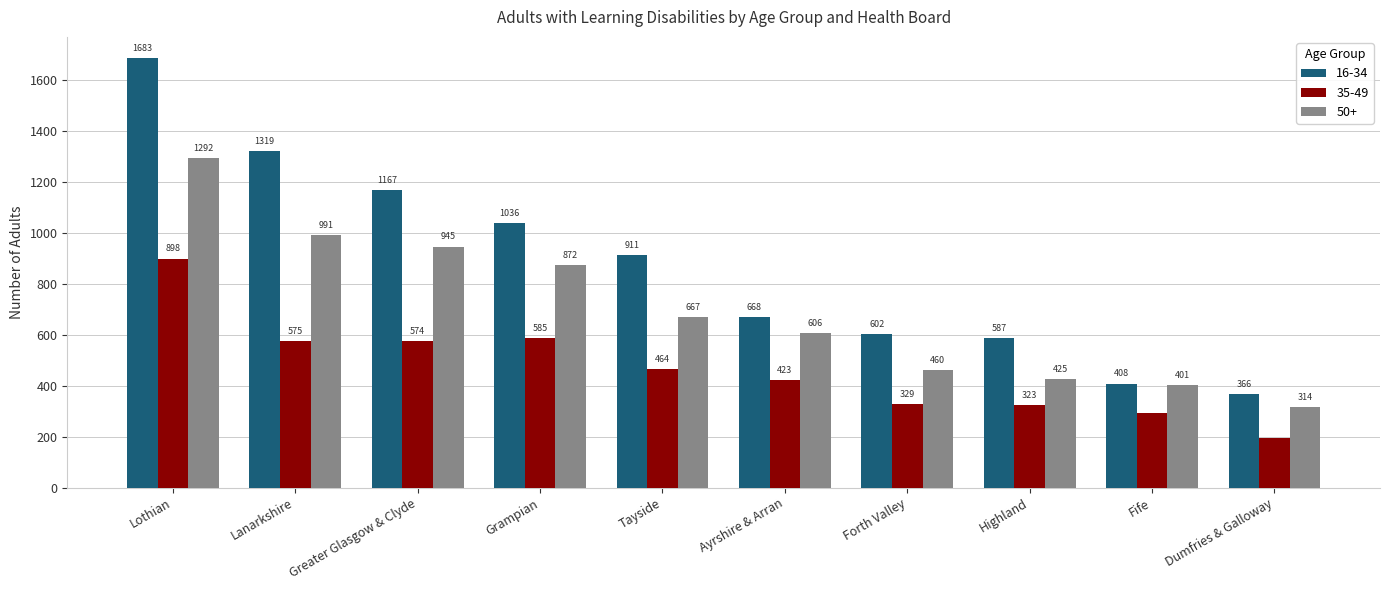

Are the bars horizontal?

No